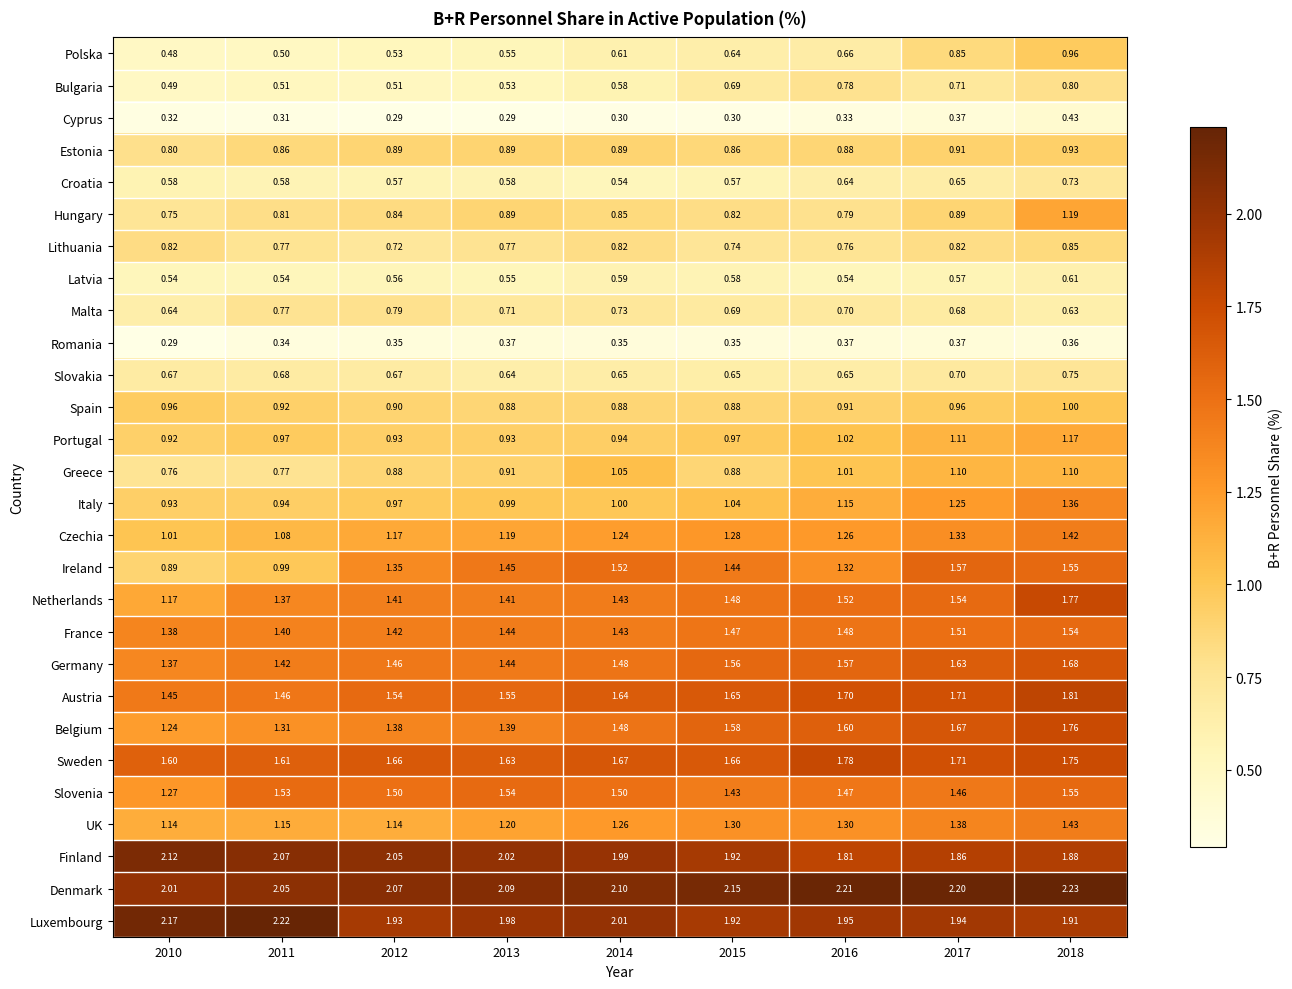

Rank the series by their maximum value, from lowest to highest.

Romania, Cyprus, Latvia, Croatia, Slovakia, Malta, Bulgaria, Lithuania, Estonia, Polska, Spain, Greece, Portugal, Hungary, Italy, Czechia, UK, France, Slovenia, Ireland, Germany, Belgium, Netherlands, Sweden, Austria, Finland, Luxembourg, Denmark